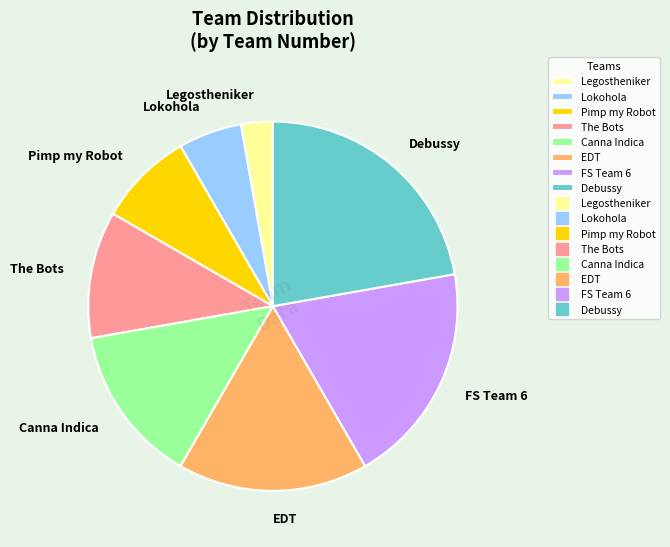

What is the ratio of the value at Lokohola to the value at Legostheniker?

2.0